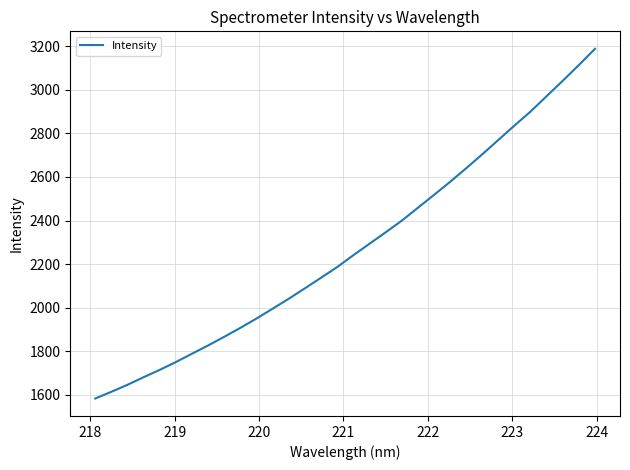

What is the maximum value shown in the chart?

3188.8